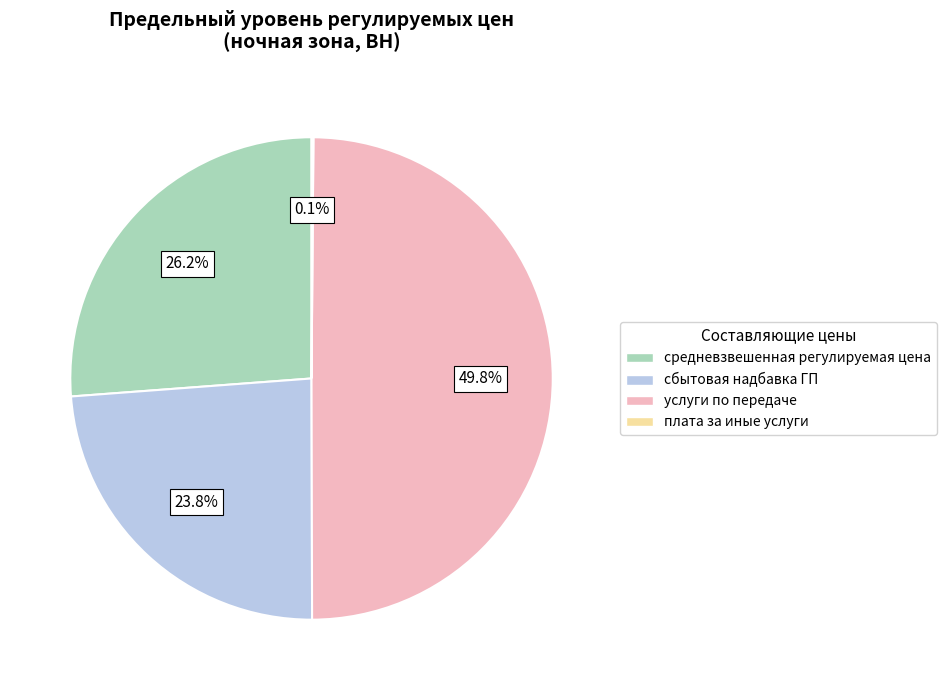

Approximately how many times larger is the value at сбытовая надбавка ГП compared to средневзвешенная регулируемая цена?

0.9